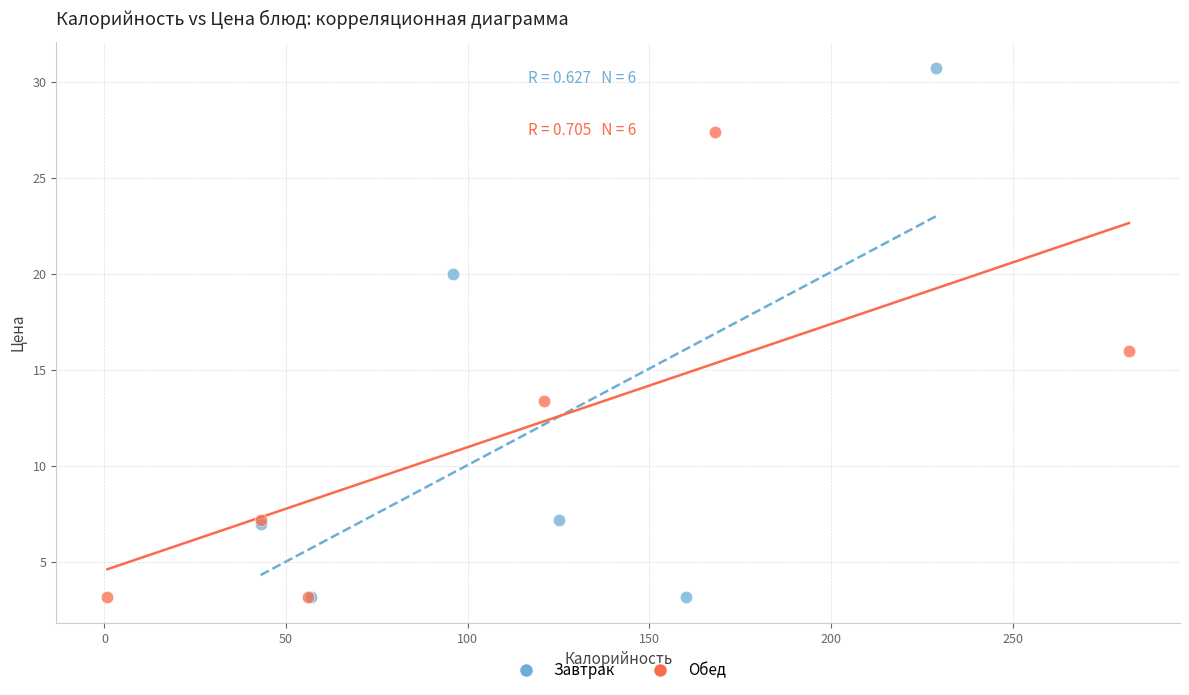

Which series has the widest spread of Y values?

Завтрак